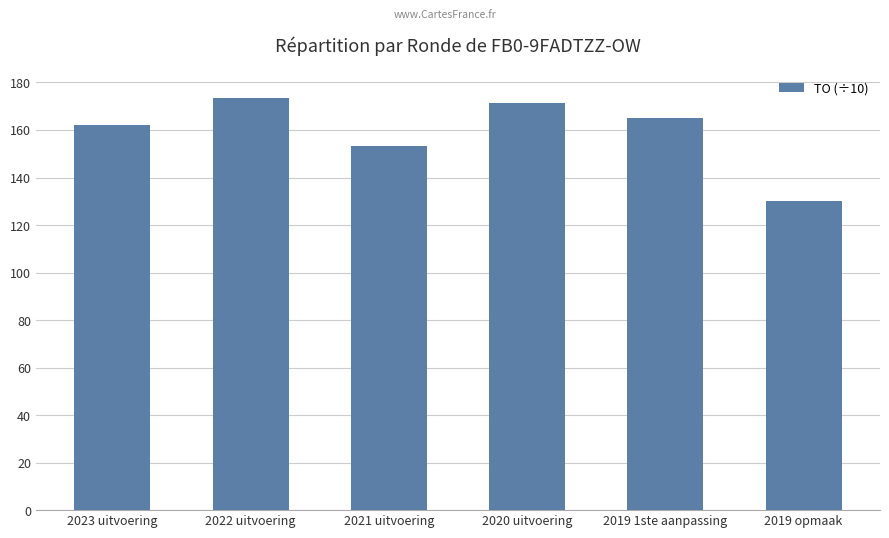

The chart shows a value of 294.2 at 2022 uitvoering. True or false?

False